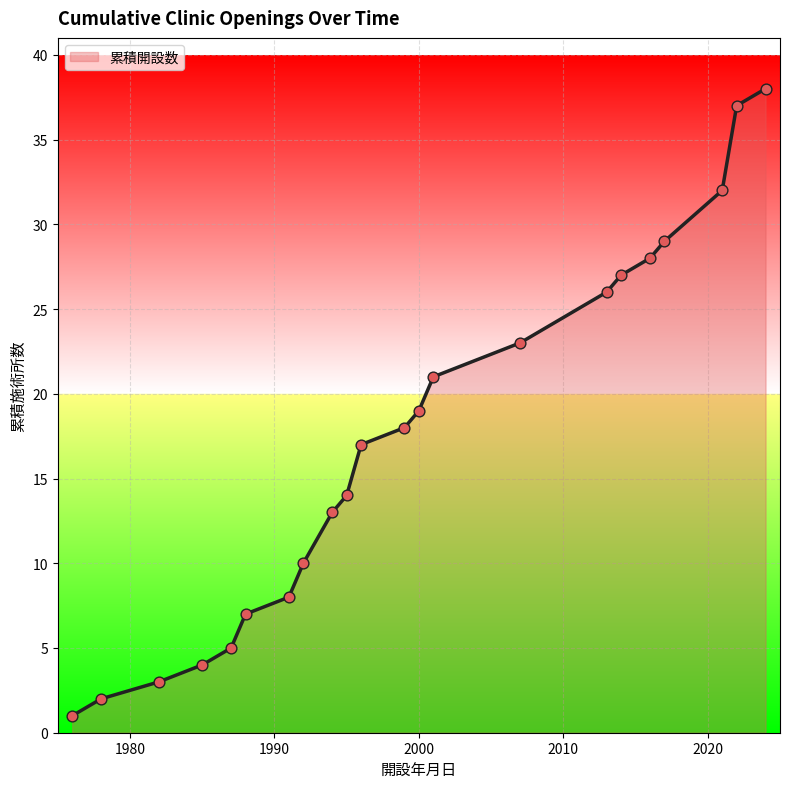

What is the difference between the maximum and minimum values?

37